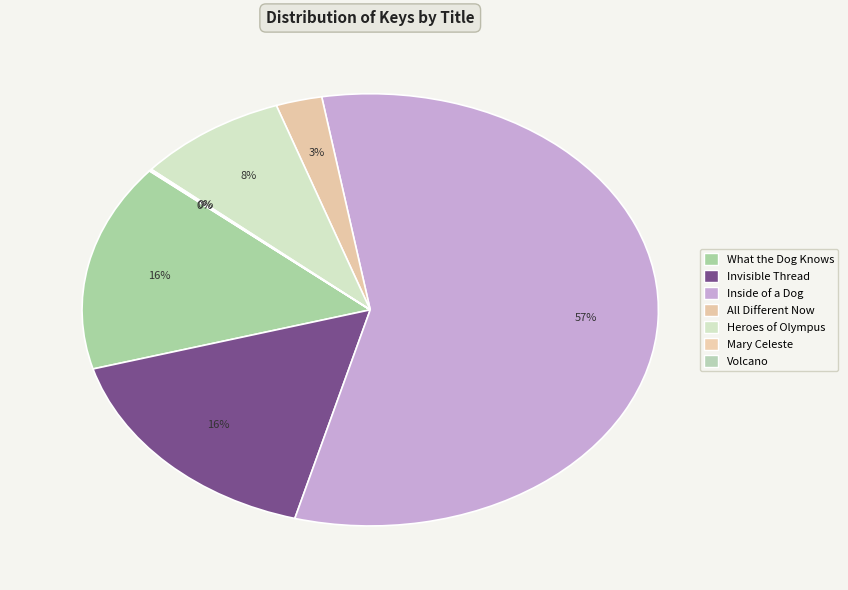

The Heroes of Olympus slice represents 14% of the pie. True or false?

False